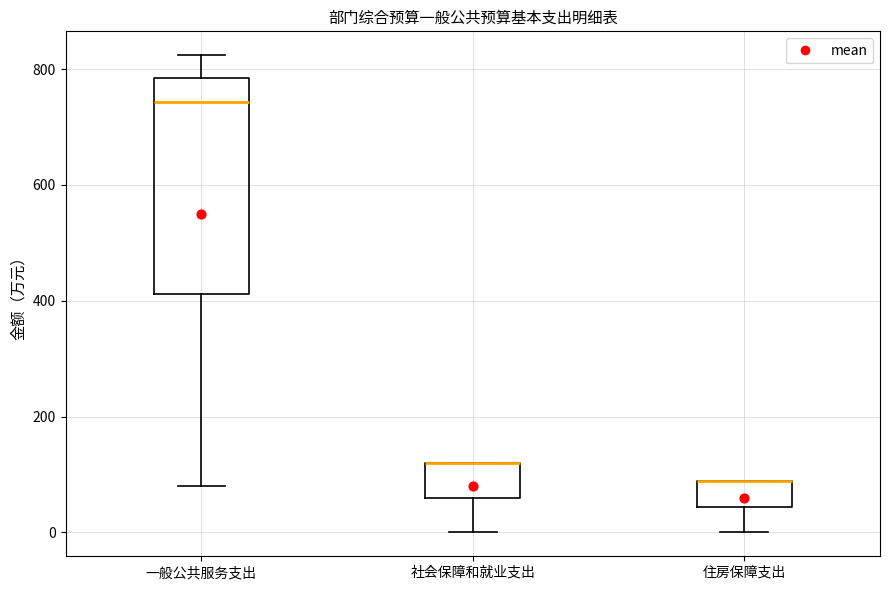

Which box is the tallest, from its lower edge to its upper edge?

一般公共服务支出